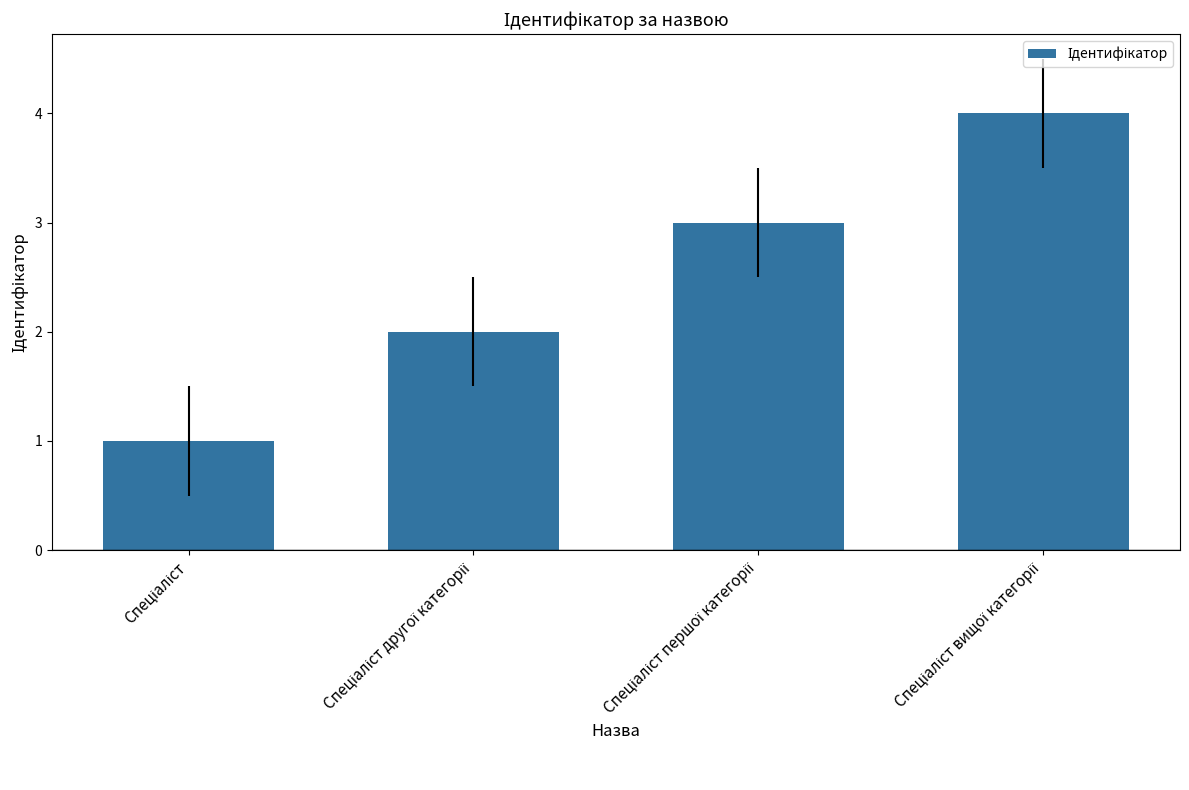

What is the greatest value displayed?

4